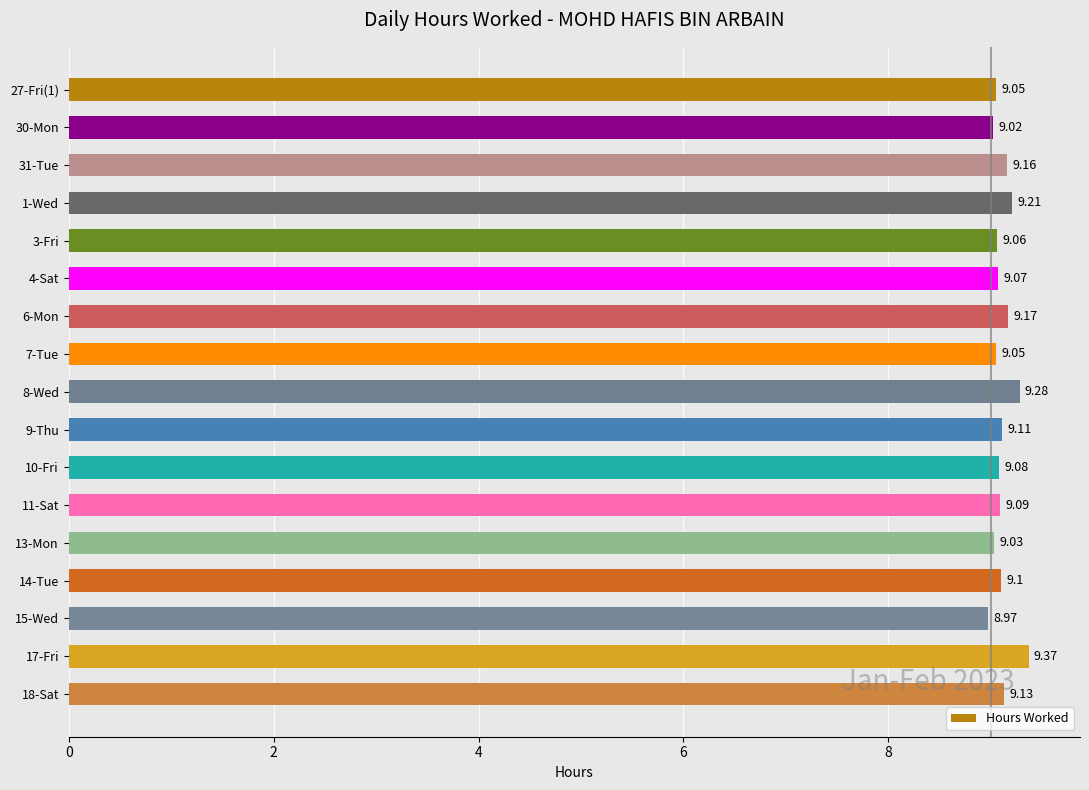

What is the sum of the values at 17-Fri and 13-Mon?

18.4